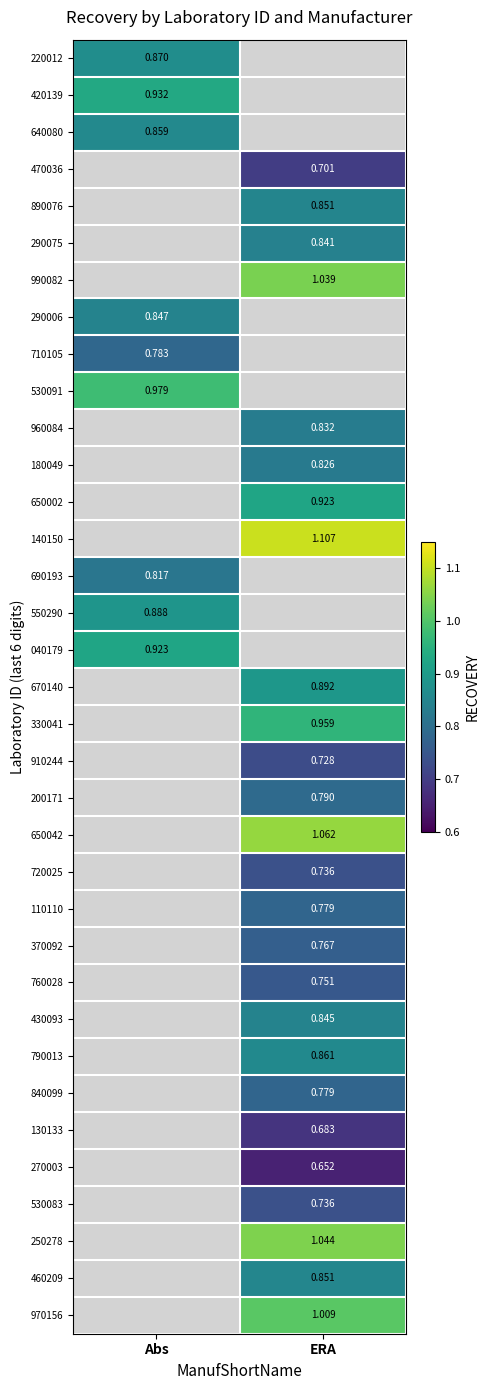

Which category has the lowest value across all series?

ERA